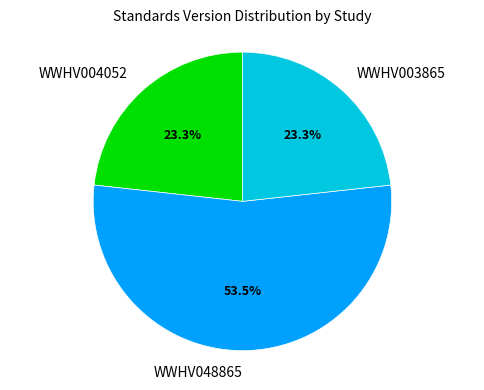

Which category has the biggest portion of the pie?

WWHV048865